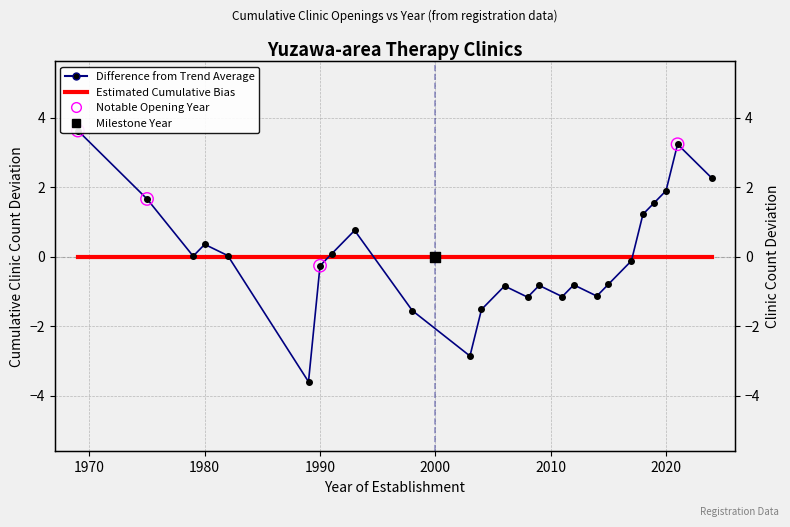

Which series has the largest total across all categories?

Estimated Cumulative Bias